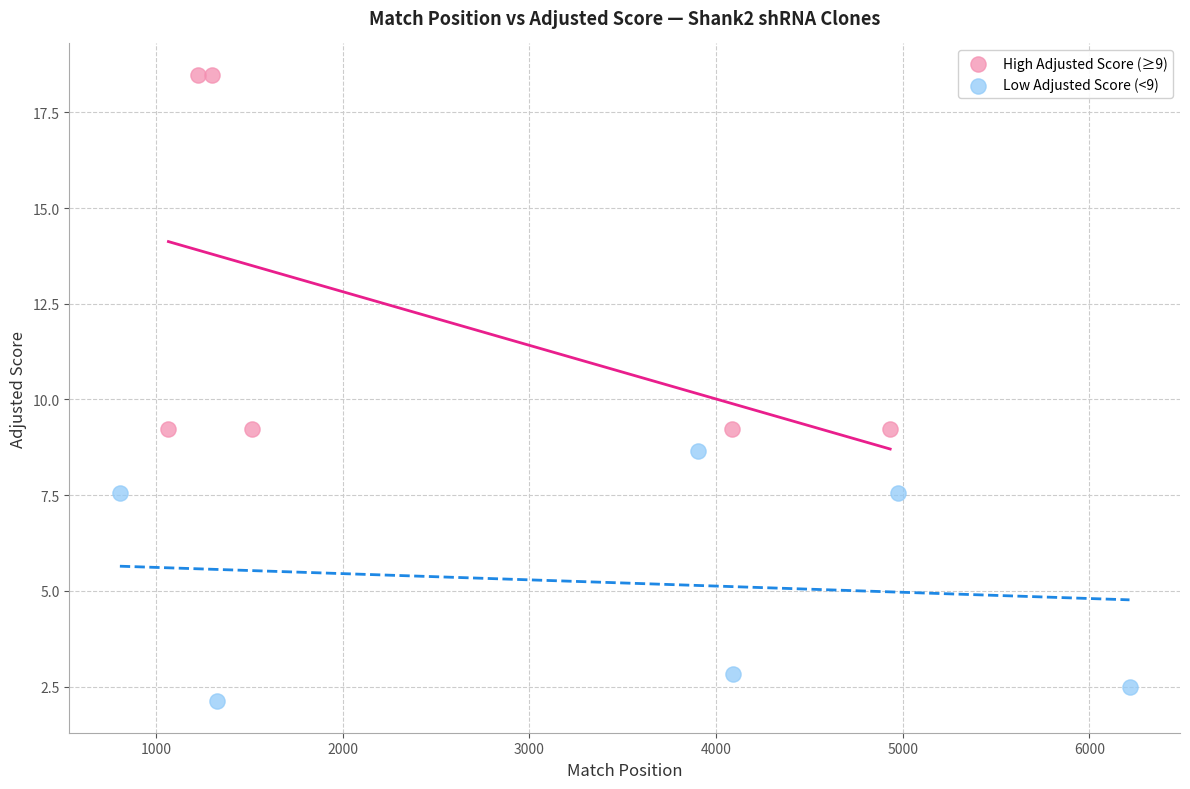

Which series contains the highest Y value?

High Adjusted Score (≥9)